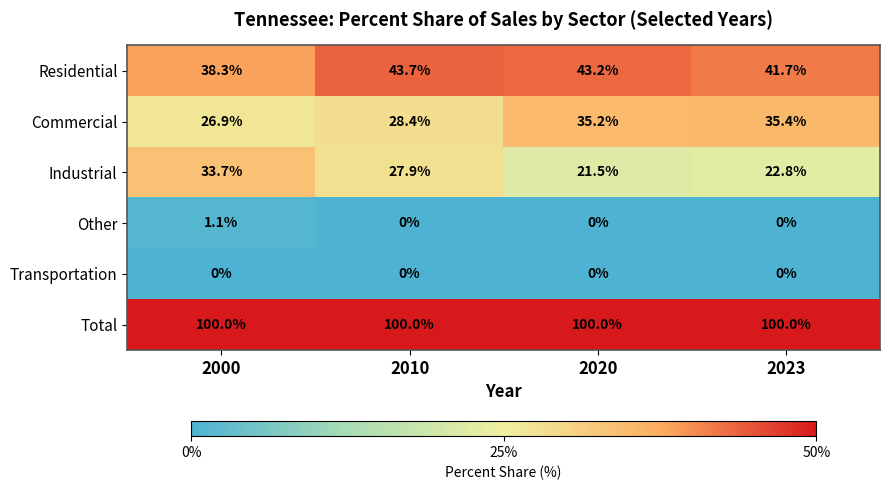

Which series has the largest total across all categories?

Total